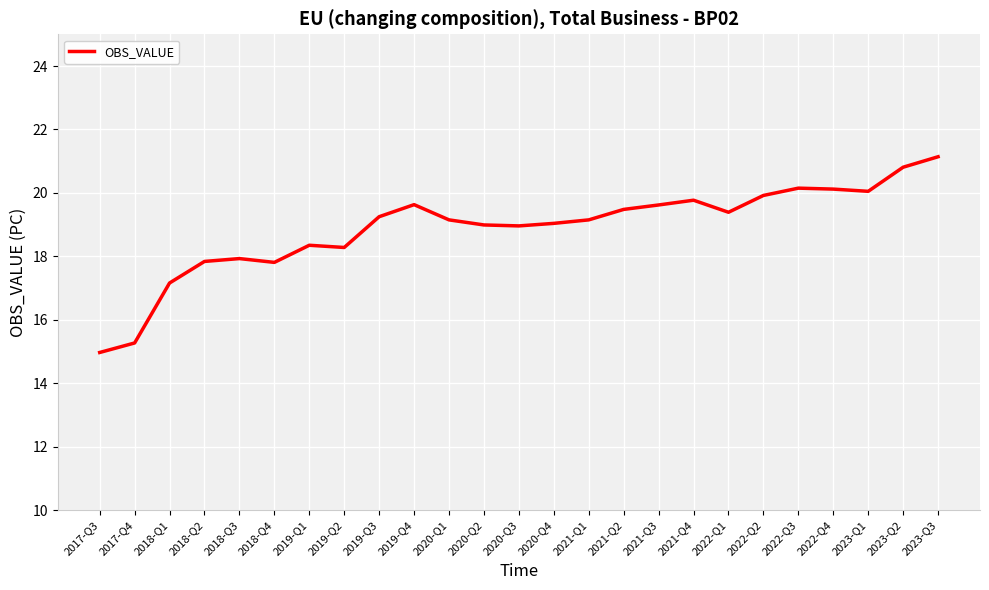

Approximately how many times larger is the value at 2020-Q2 compared to 2021-Q3?

1.0